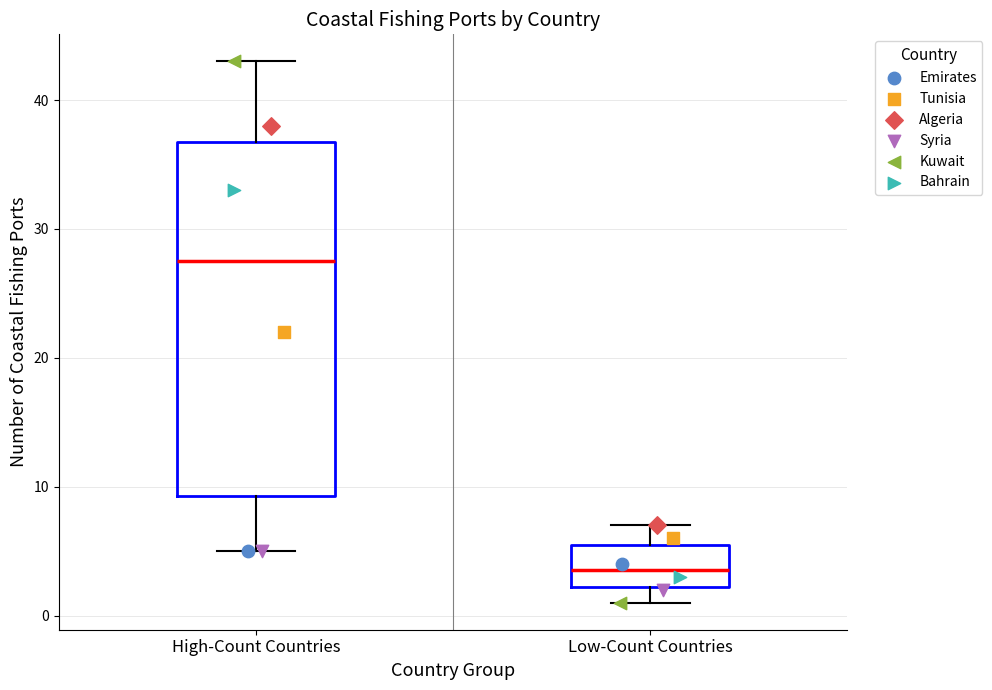

Where is the lower edge of the box for Low-Count Countries on the y-axis? The values are not printed on the chart, so give them approximately, as read against the axis.

2